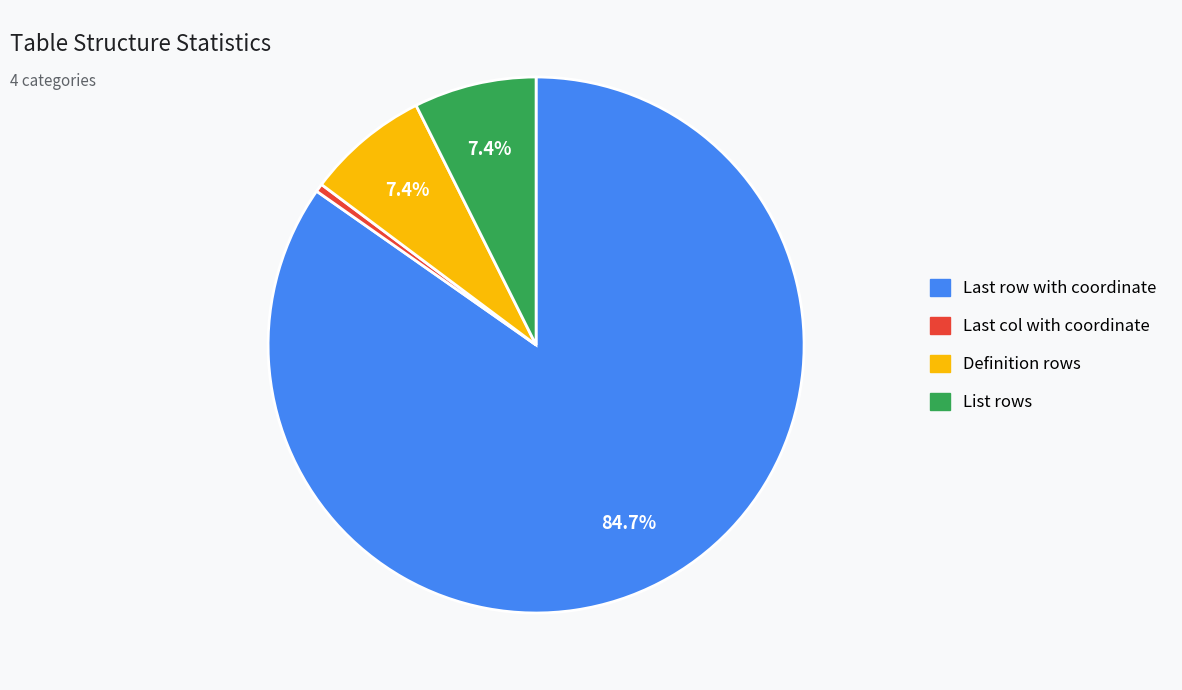

Do List rows and Definition rows together represent more than half of the pie?

No